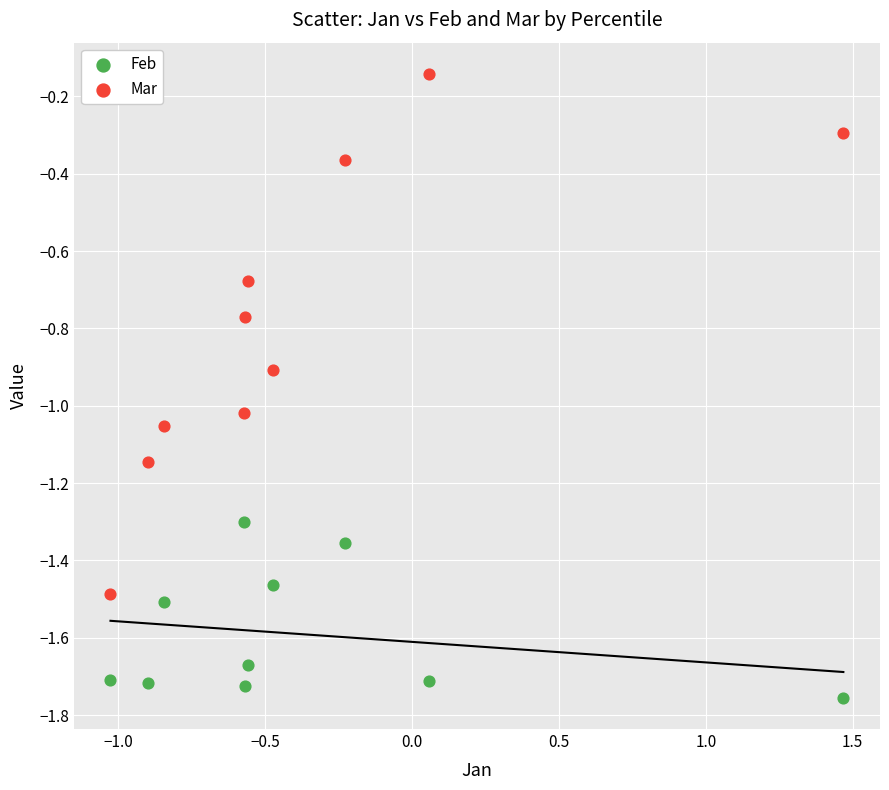

Which series contains the highest Y value?

Mar